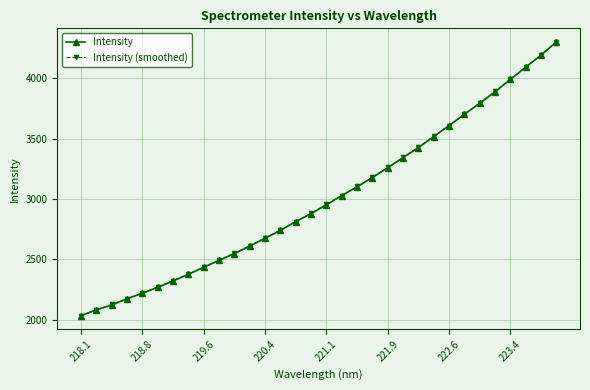

True or false: Intensity (smoothed) has more than 2 interior local peaks.

False